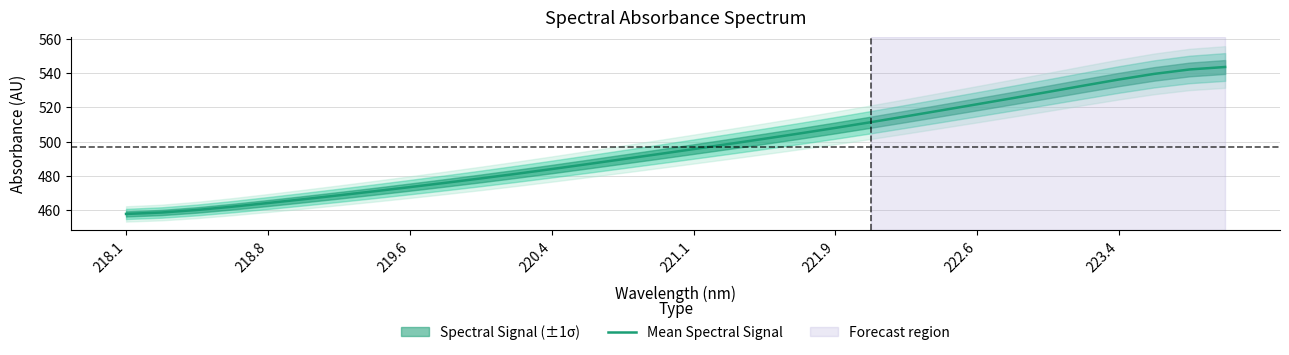

What is the maximum value for Mean Spectral Signal?

543.6